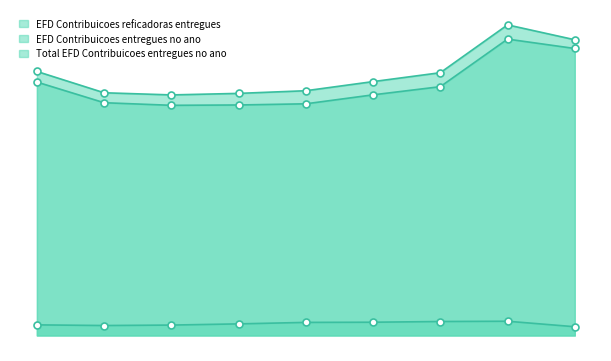

Is it true that EFD Contribuicoes reficadoras entregues equals 752588 at 2016?

False